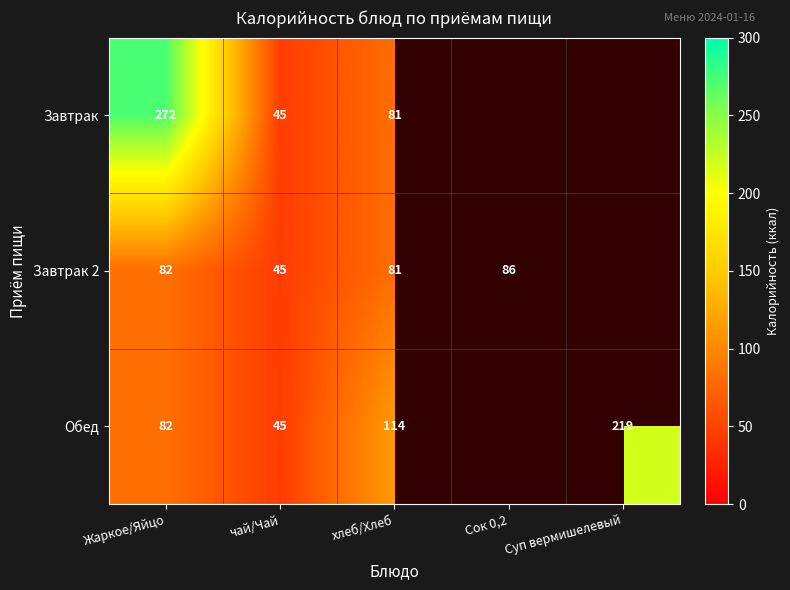

What is the total value across all series at чай/Чай?

135.0